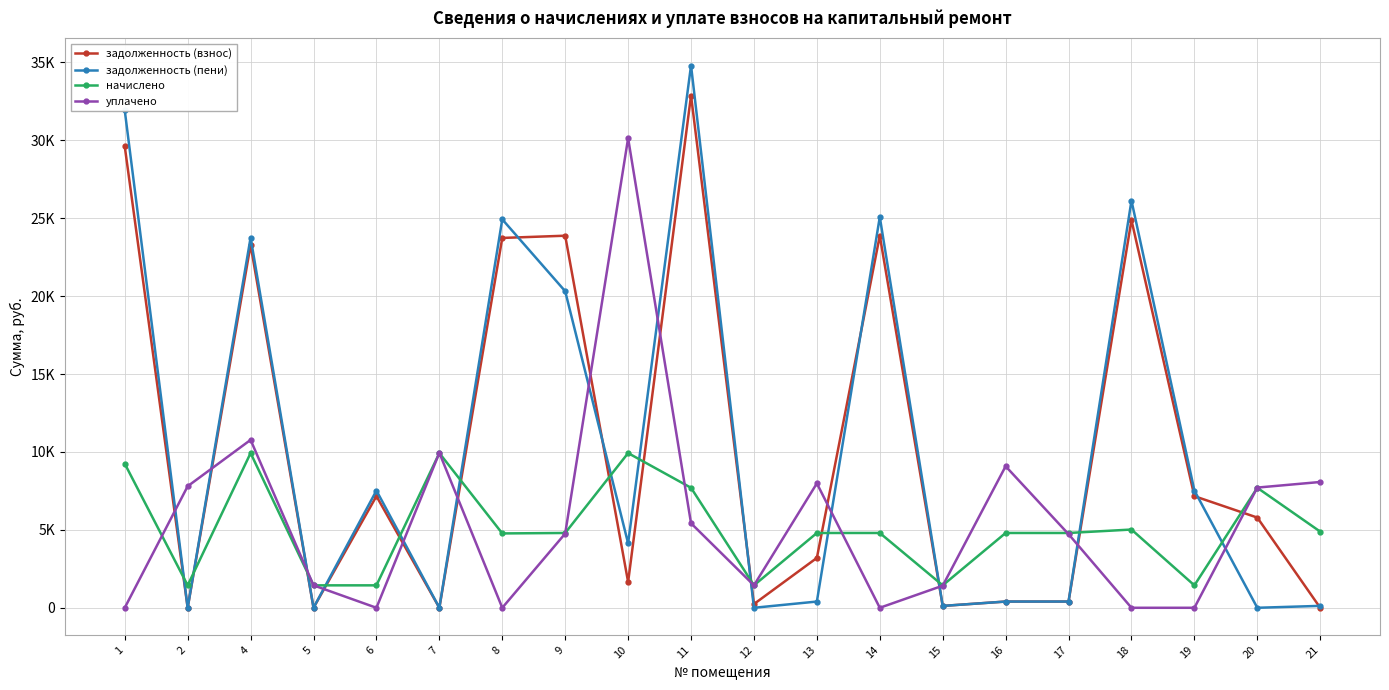

Where do начислено and уплачено first cross each other?

1 and 2